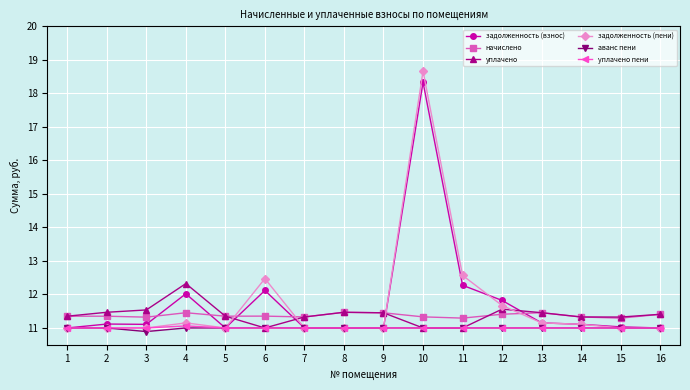

Which series has the largest range (max minus min)?

задолженность (пени)